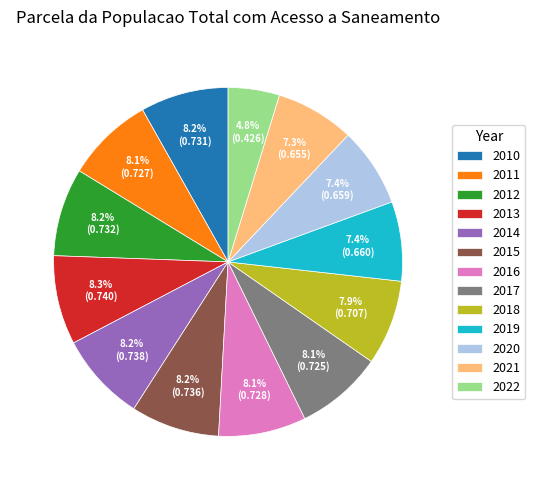

The 2020 slice represents 1% of the pie. True or false?

False